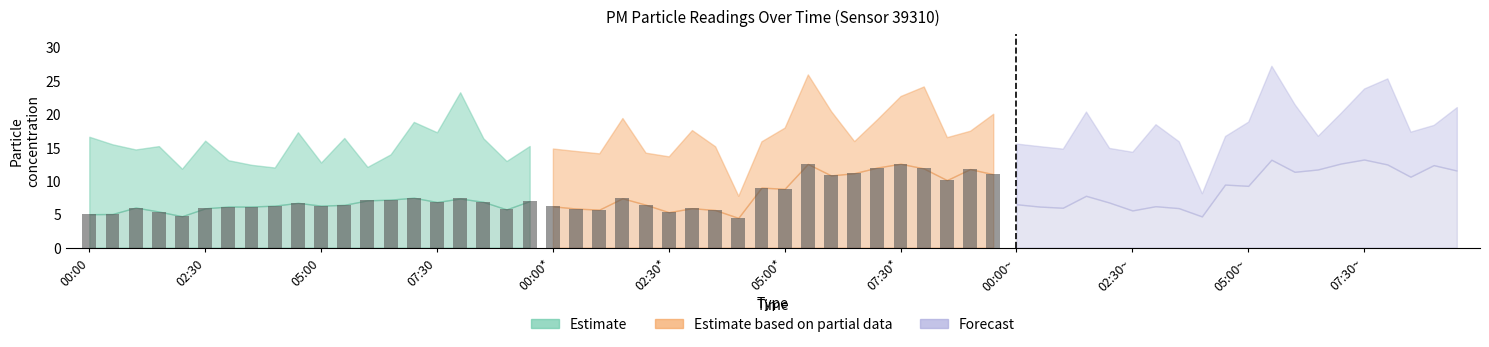

What is the sum of all P2_partial values?

174.2